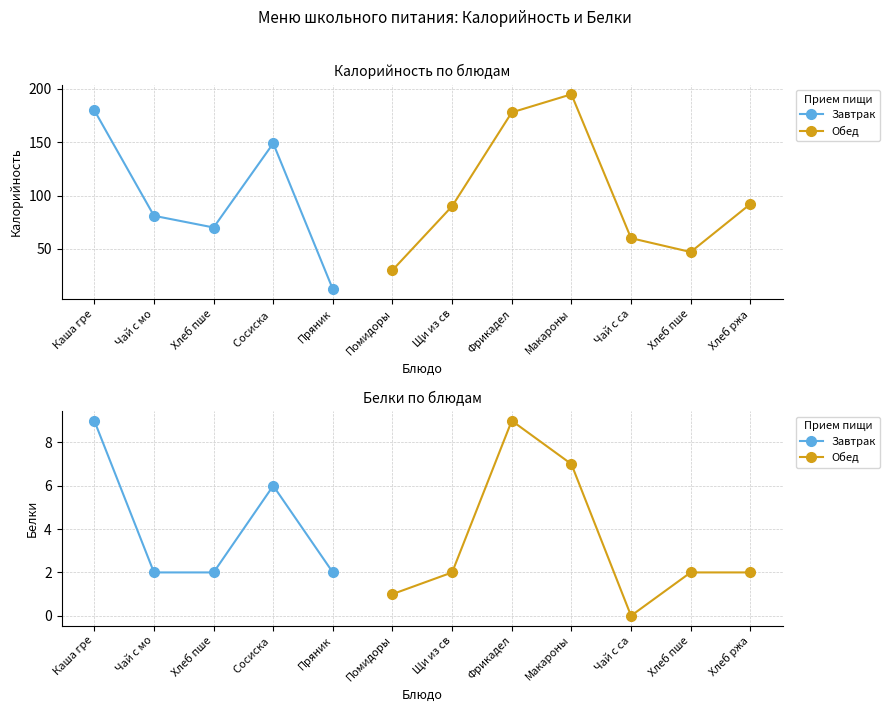

Between Пряник and Чай с сахаром, which series saw the biggest shift?

Калорийность